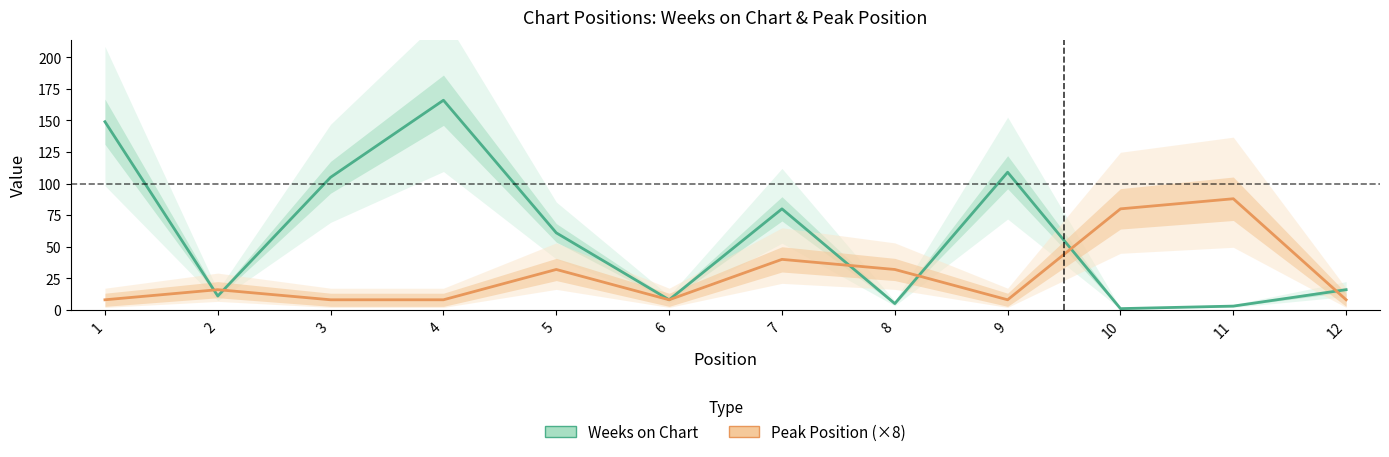

List the labels in order of Peak Position (×8) value, smallest first.

1, 3, 4, 6, 9, 12, 2, 5, 8, 7, 10, 11